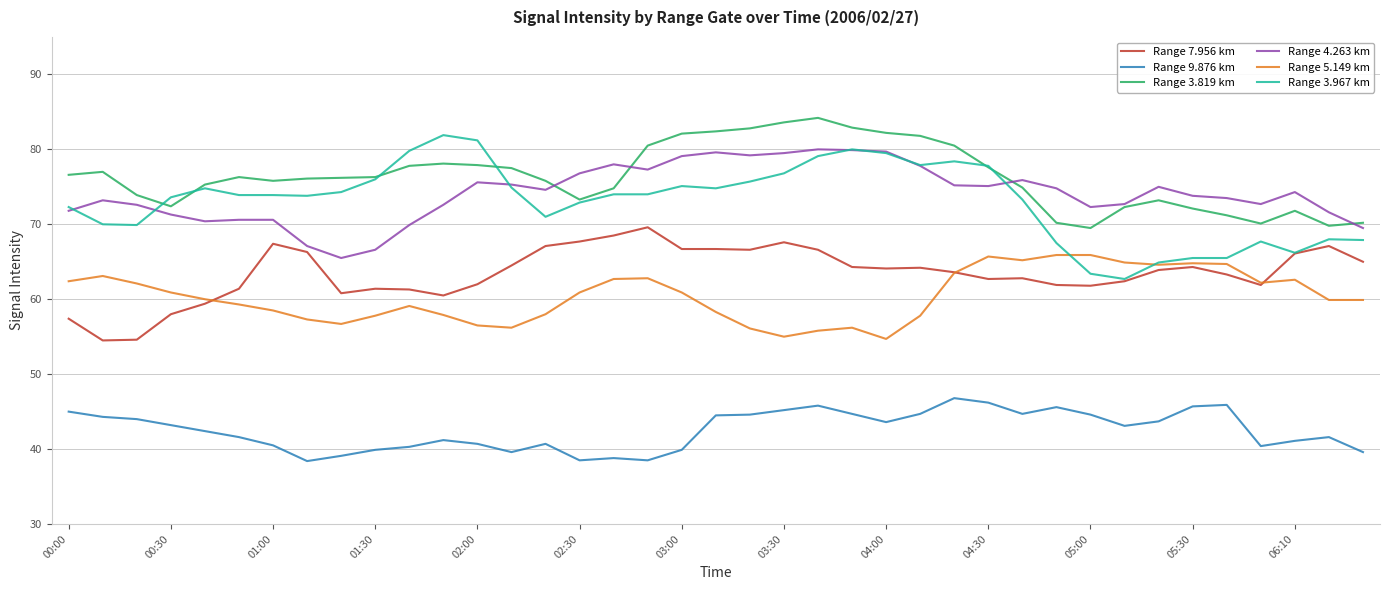

What is the maximum value shown in the chart?

84.2